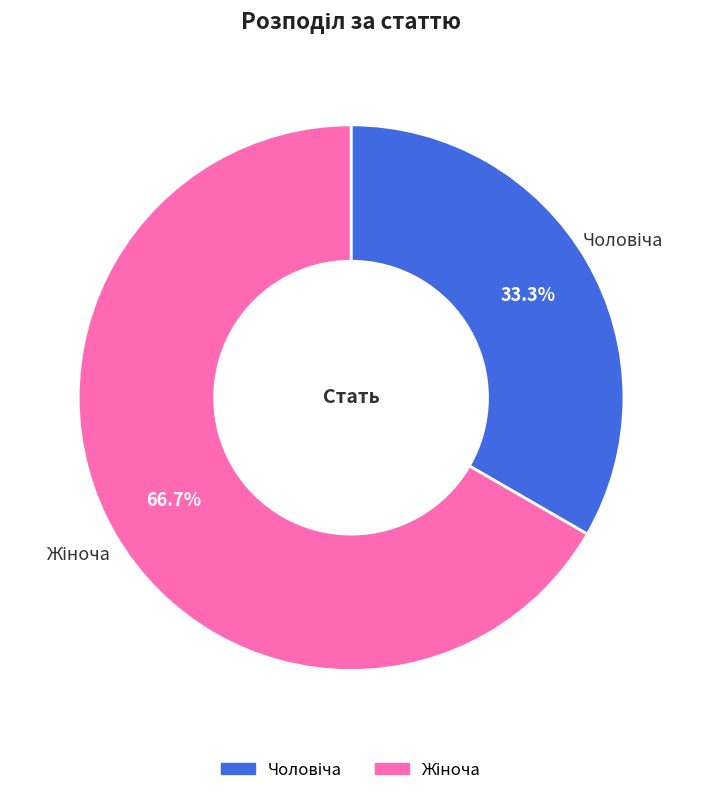

How many segments does this pie chart have?

2